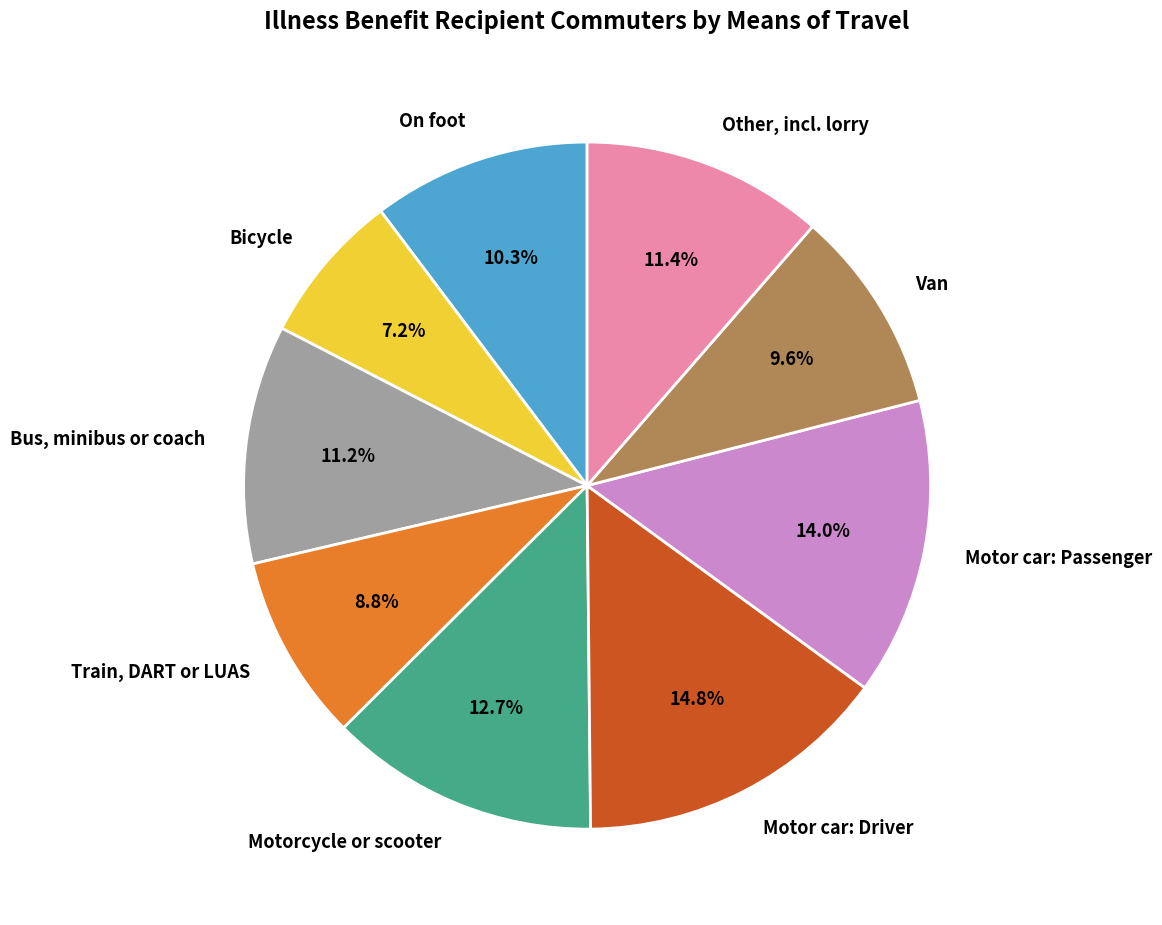

How many segments does this pie chart have?

9